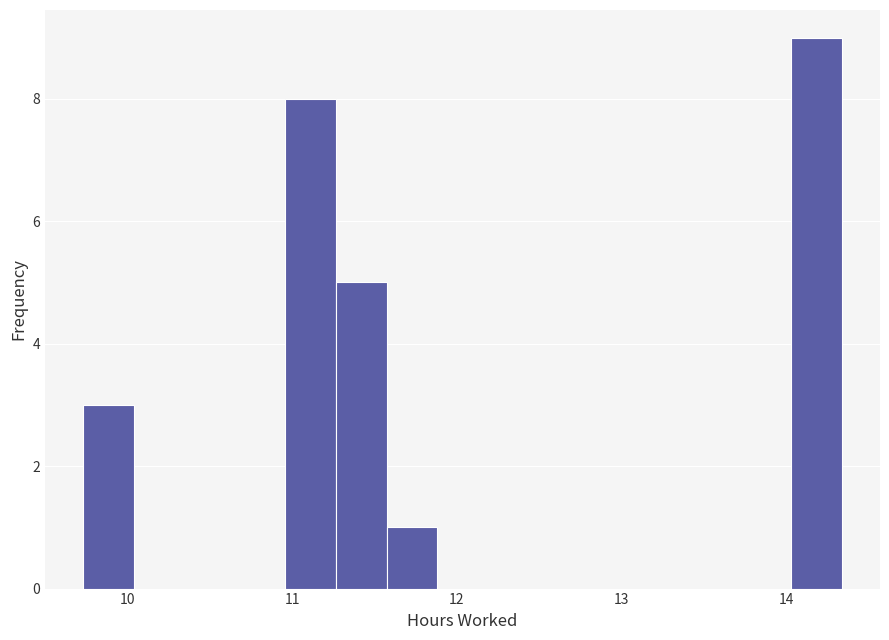

Read against the x-axis, roughly where is the centre of the tallest bar?

14.2